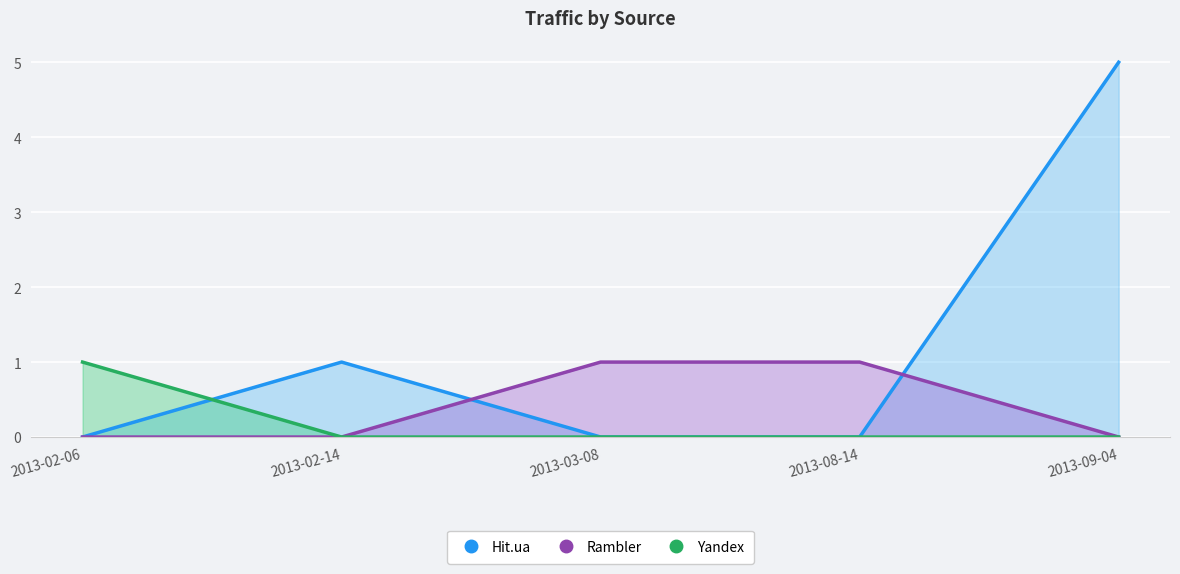

True or false: Hit.ua has more than 0 points higher than both neighbors.

True